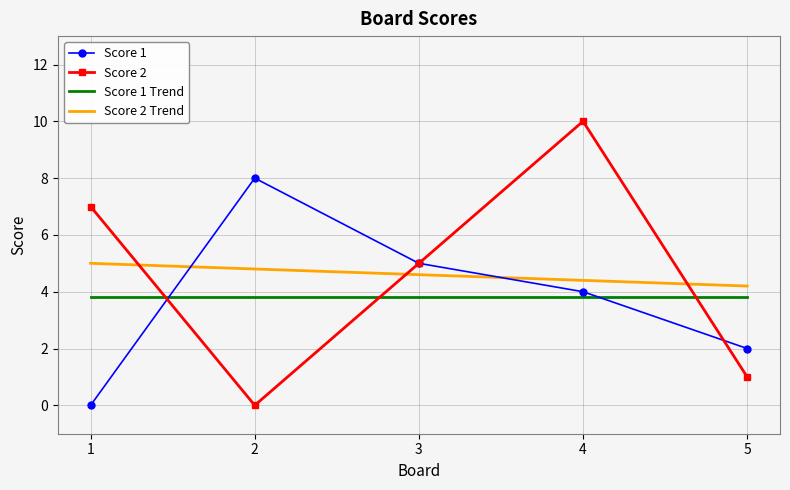

What is the total value across all series at 5?

11.0